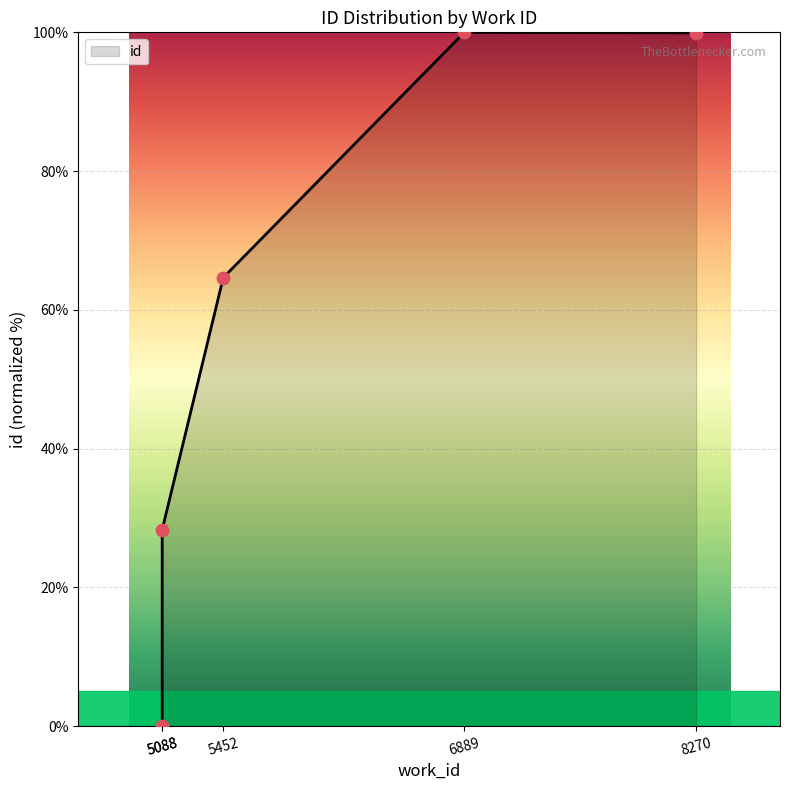

What is the change in value from 5088 to 5452?

+64.6